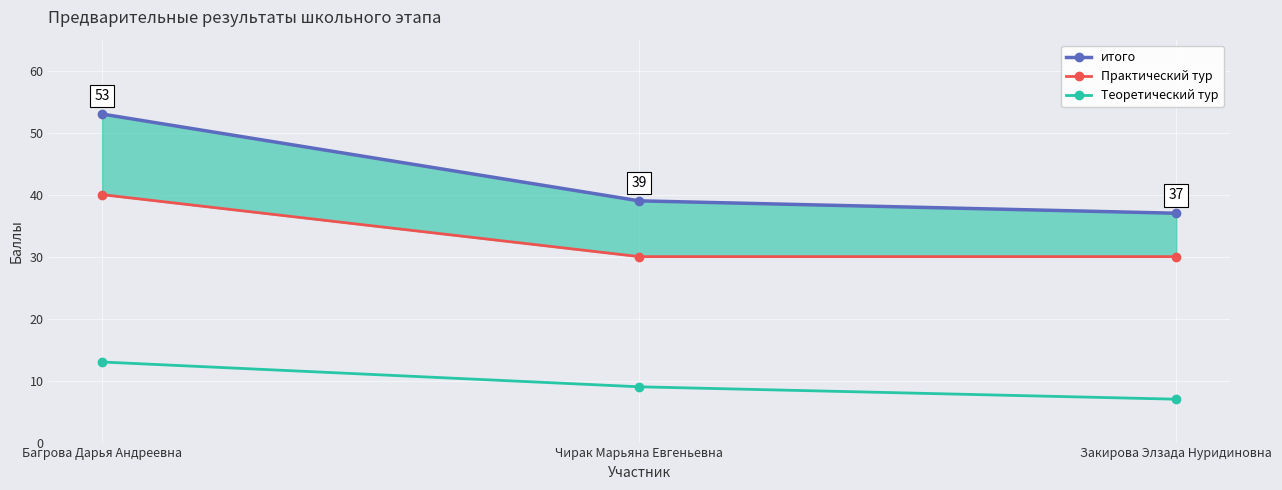

How many Теоретический тур values are between 7 and 13?

3